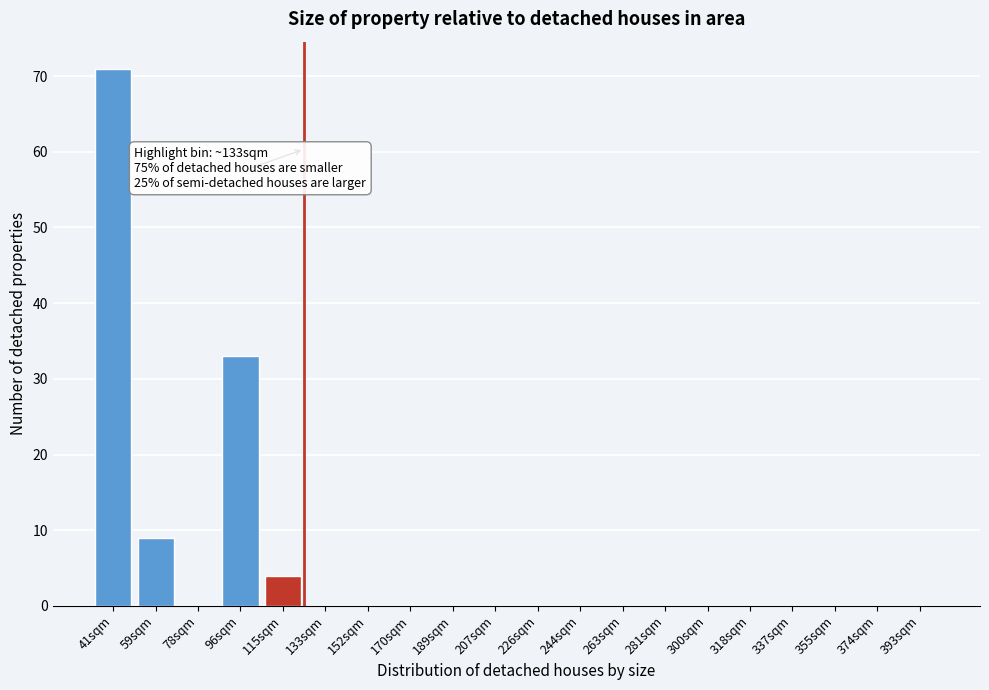

Reading left to right, extract all data points from this chart.

41sqm=71	59sqm=9	78sqm=0	96sqm=33	115sqm=4	133sqm=0	152sqm=0	170sqm=0	189sqm=0	207sqm=0	226sqm=0	244sqm=0	263sqm=0	281sqm=0	300sqm=0	318sqm=0	337sqm=0	355sqm=0	374sqm=0	393sqm=0